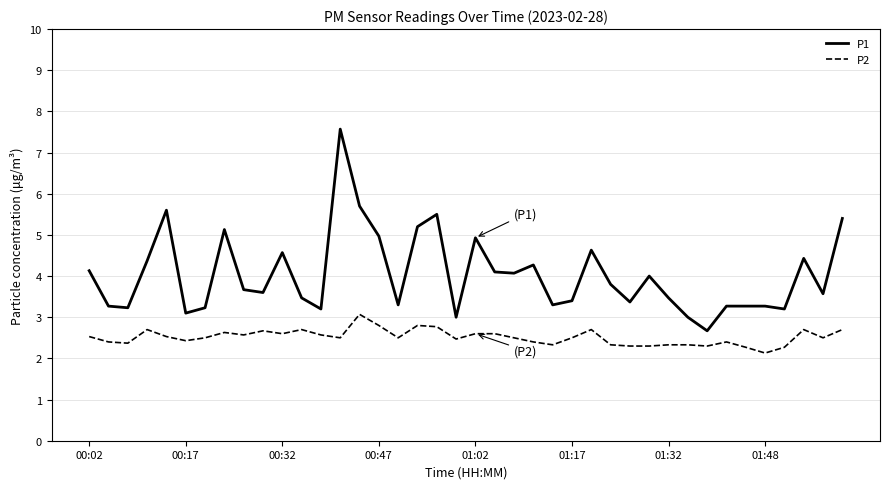

Which series has the largest total across all categories?

P1